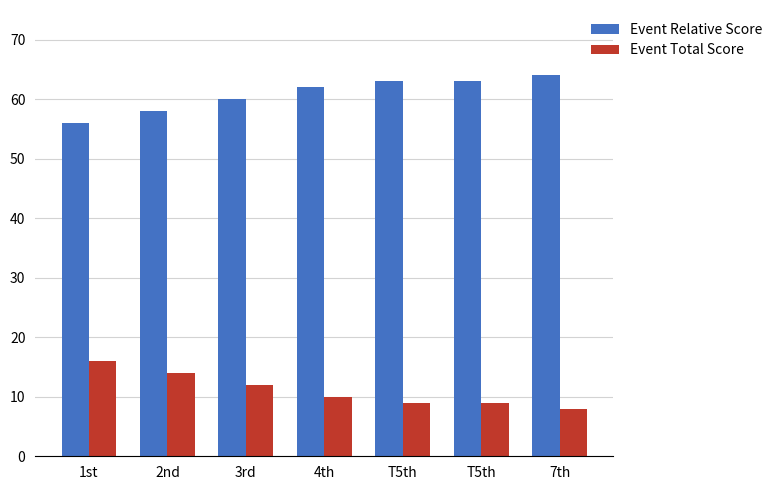

What is the sum of the Event Total Score values at T5th and 4th?

19